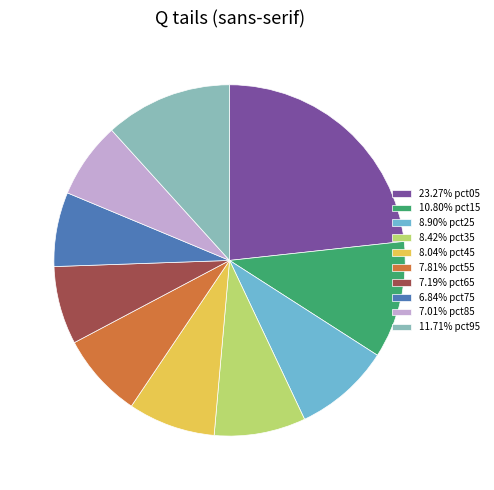

Do 11.71% pct95 and 7.81% pct55 together represent more than half of the pie?

No